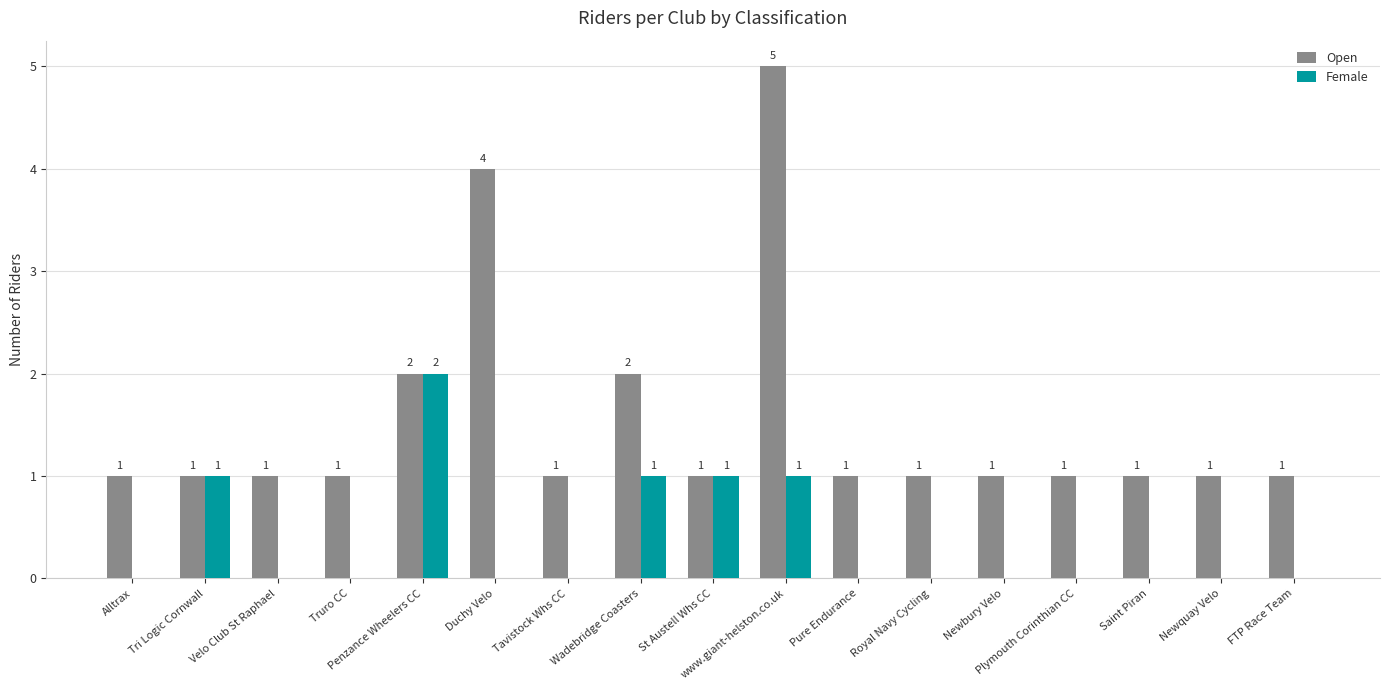

What is the maximum value for Open?

5